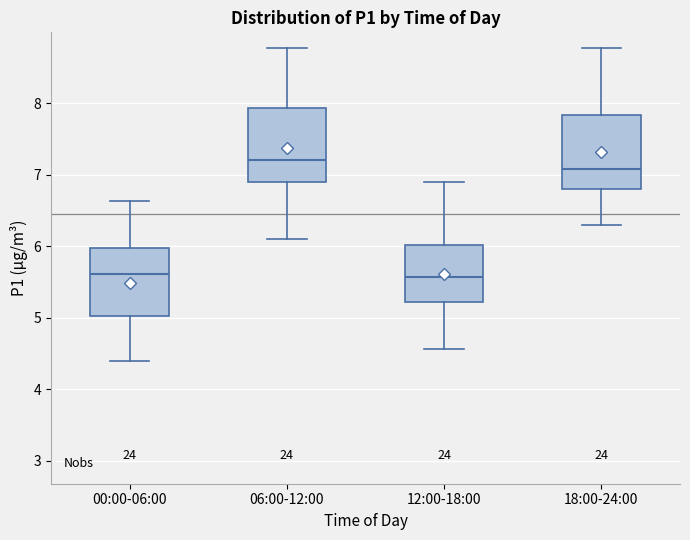

Reading left to right, transcribe this box plot: for each box, give where its median line is, the range the box spans, and where its two whiskers end, as read against the y-axis. The values are not printed on the chart, so give them approximately, as read against the axis.

00:00-06:00: median 5.6, box 5.0 to 6.0, whiskers 4.4 to 6.6
06:00-12:00: median 7.2, box 6.9 to 7.9, whiskers 6.1 to 8.8
12:00-18:00: median 5.6, box 5.2 to 6.0, whiskers 4.6 to 6.9
18:00-24:00: median 7.1, box 6.8 to 7.8, whiskers 6.3 to 8.8